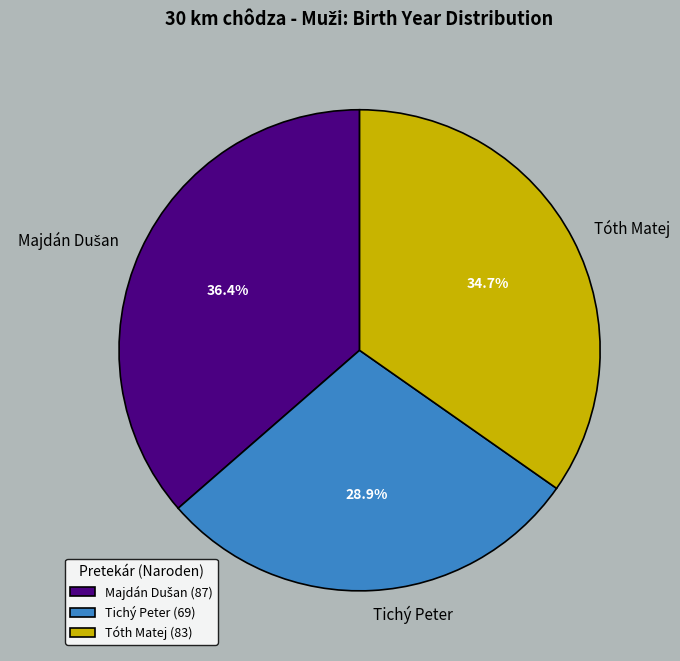

Is there a majority slice in this chart?

No